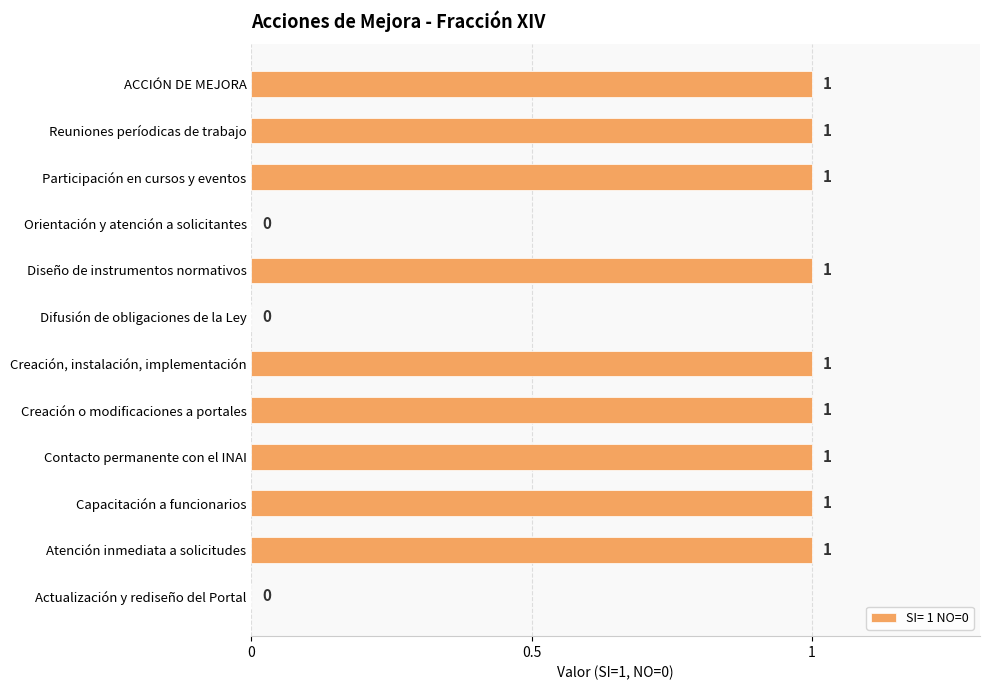

What is the ratio of the value at Creación, instalación, implementación to the value at Contacto permanente con el INAI?

1.0